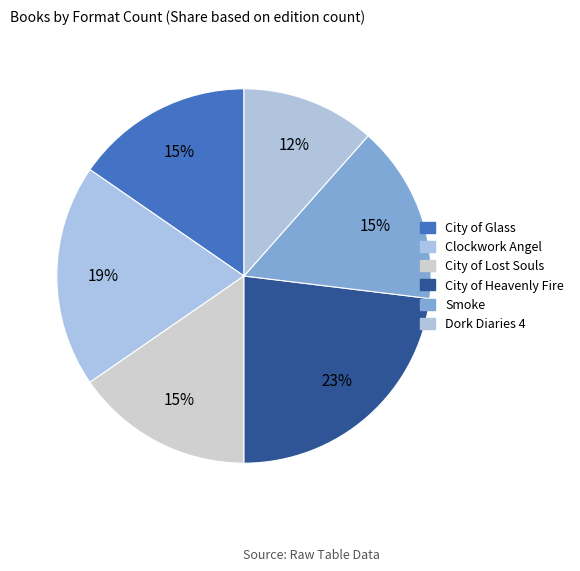

The City of Glass slice represents 21% of the pie. True or false?

False